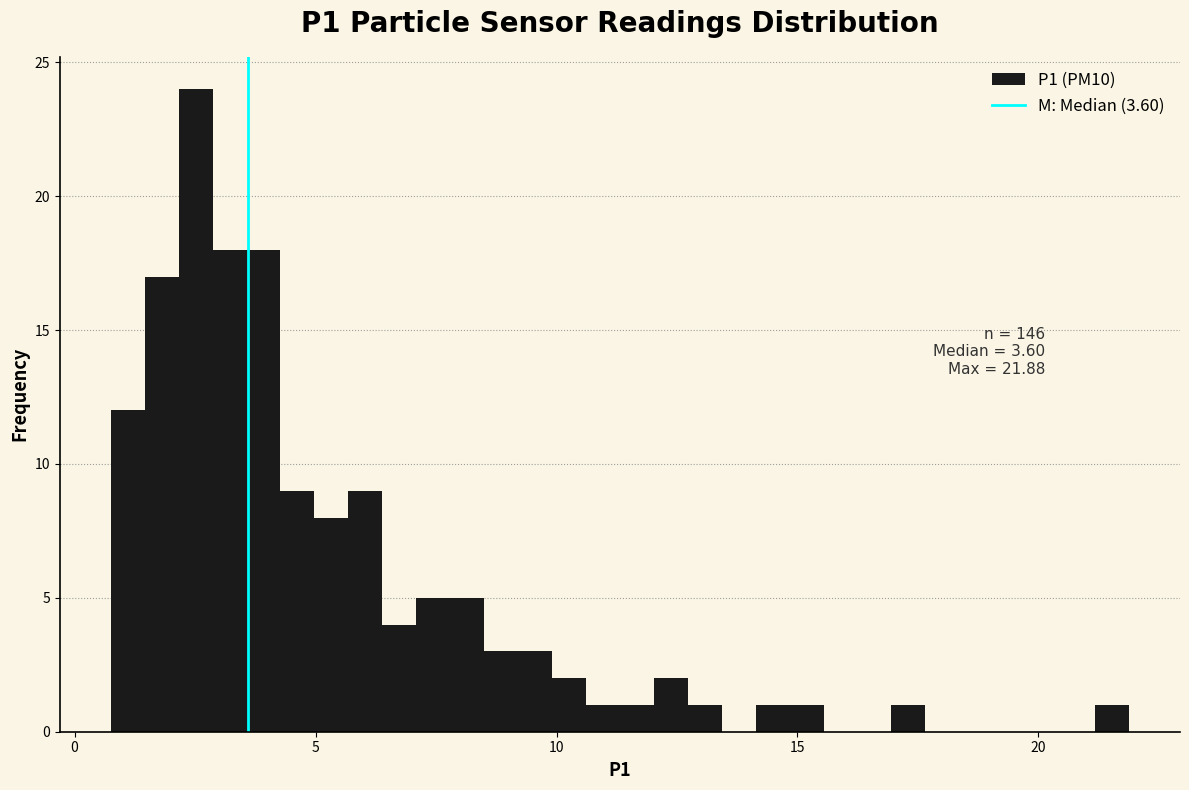

Around what value on the x-axis is the tallest bar? Give the approximate position of its centre, as read against the axis.

2.5